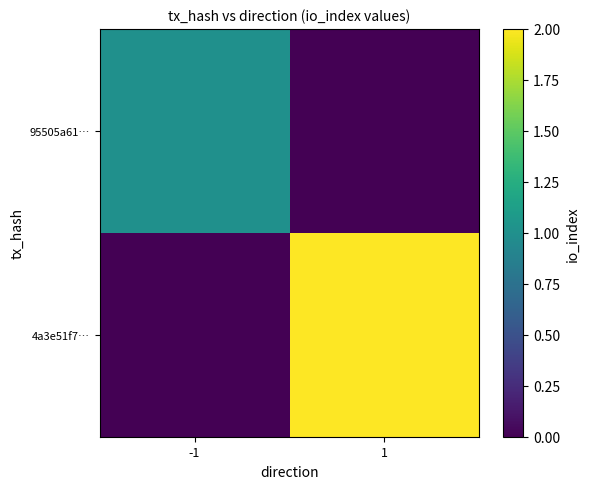

What is the difference between the highest and lowest values at -1?

1